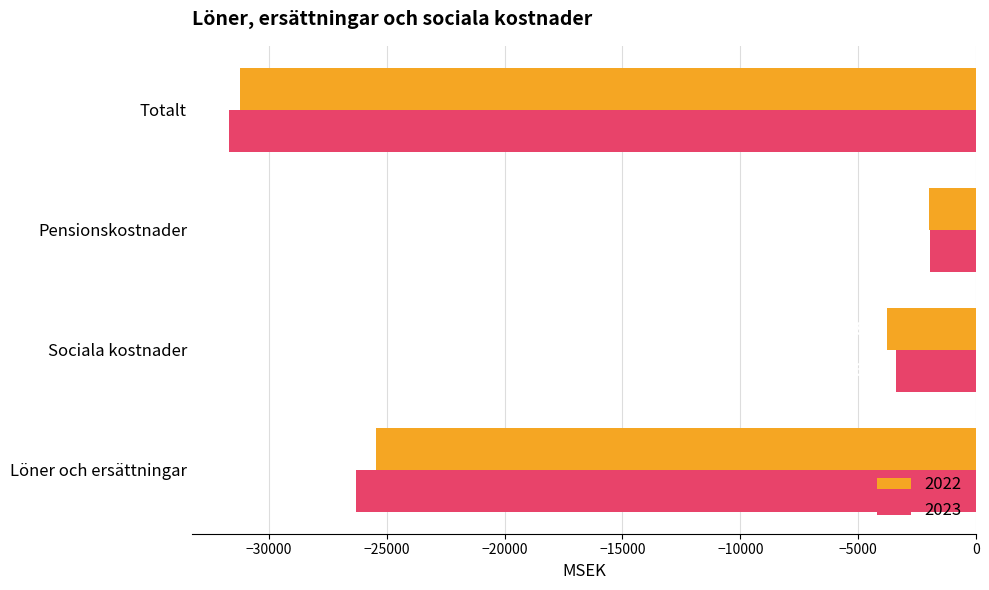

What is the difference between the highest and lowest values at Sociala kostnader?

398